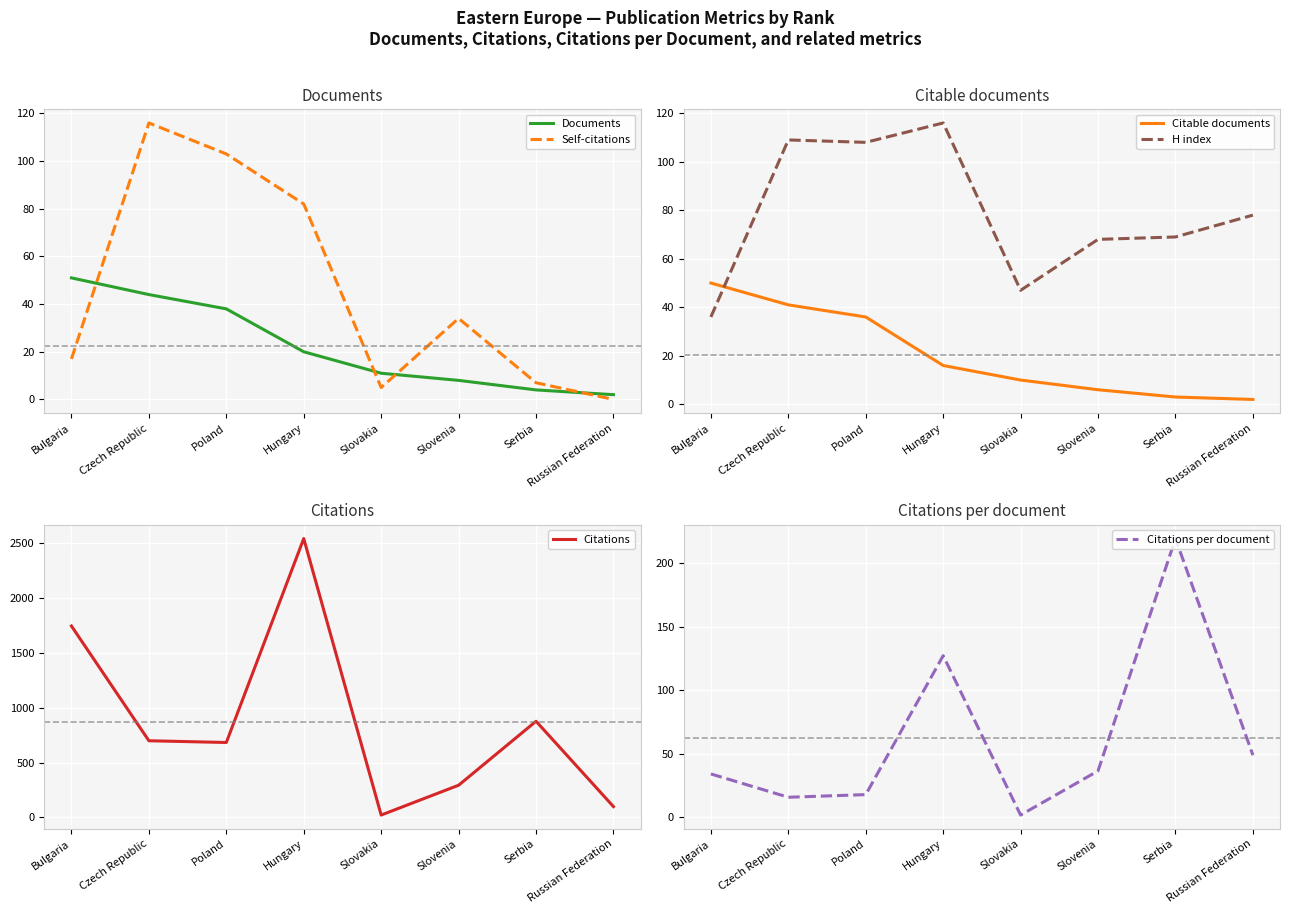

At which category is the sum across all series the highest?

Hungary